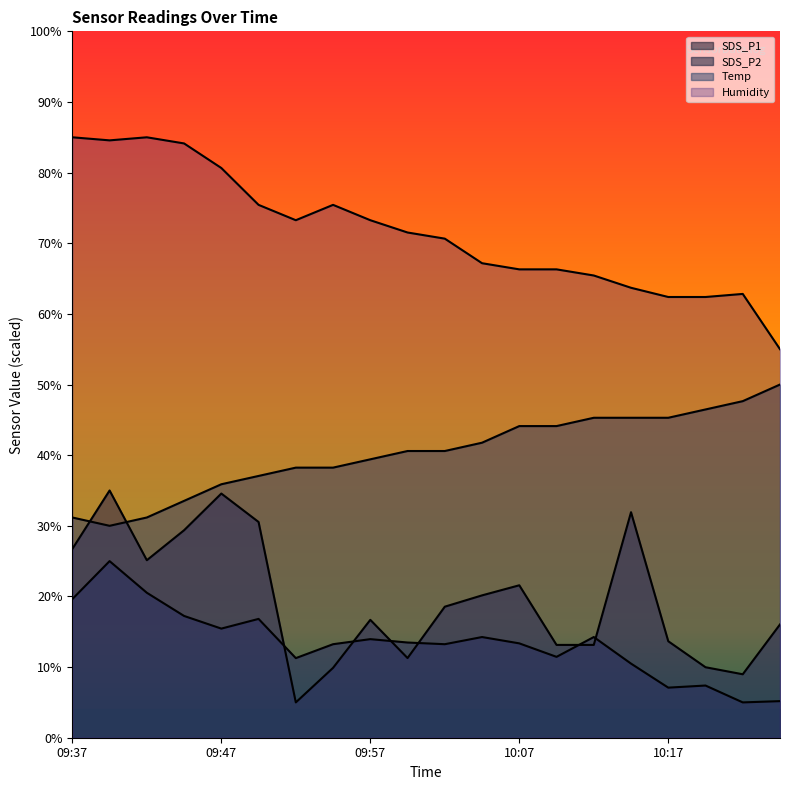

How many interior local peaks does the SDS_P1 series have?

5